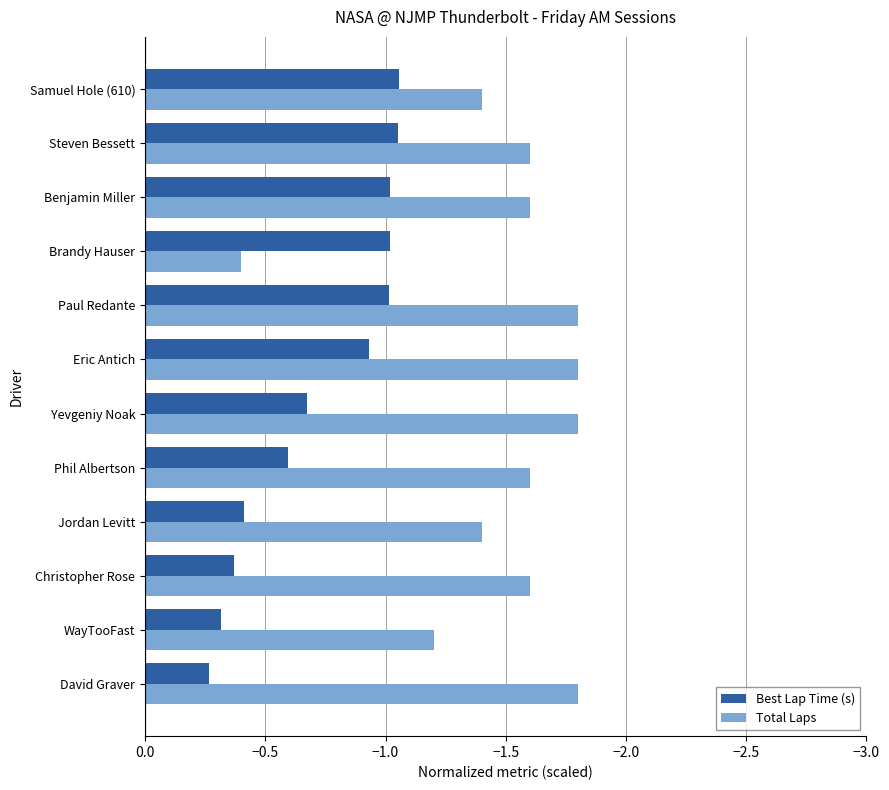

Which series has the widest spread of values?

Total Laps